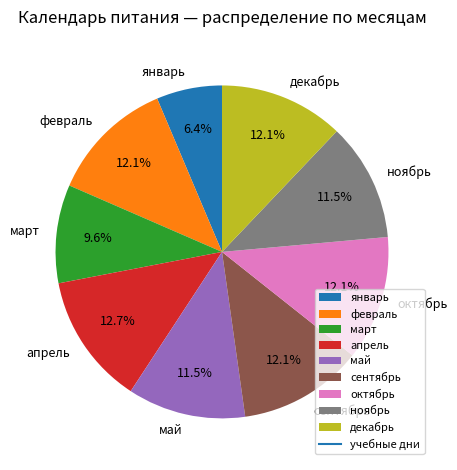

To the nearest percent, what percentage of the pie is январь?

6%